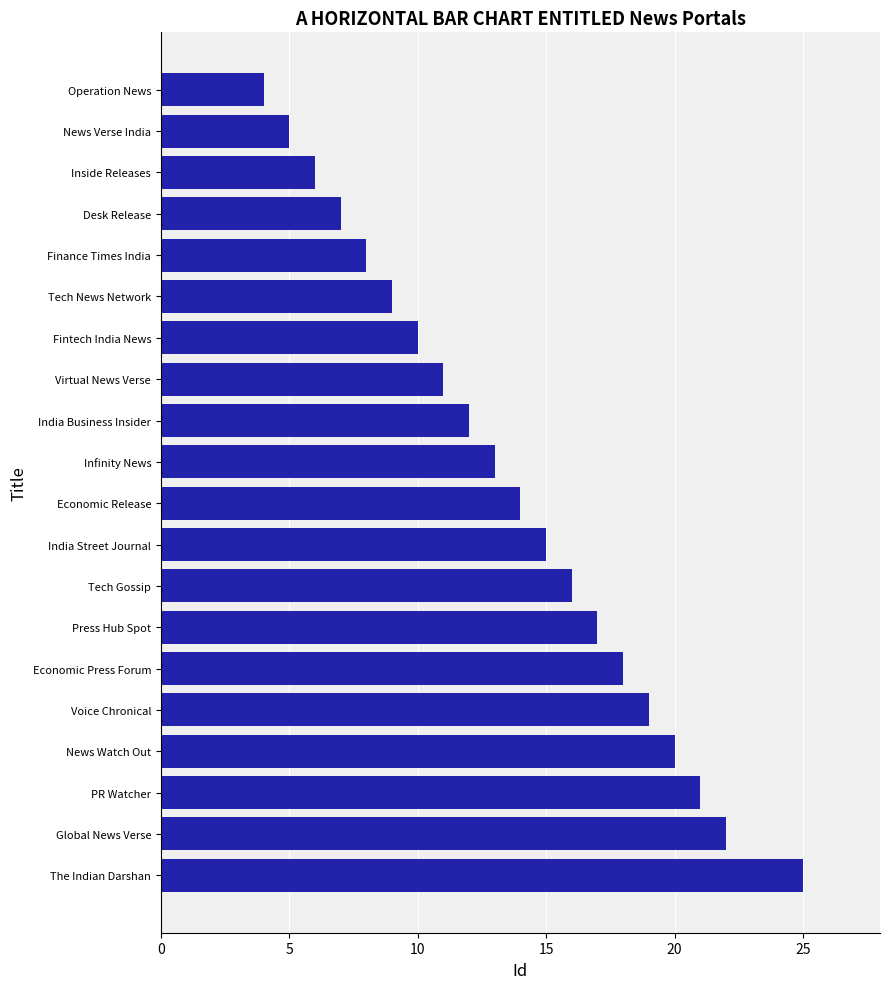

True or false: the data shows 5 at Infinity News.

False